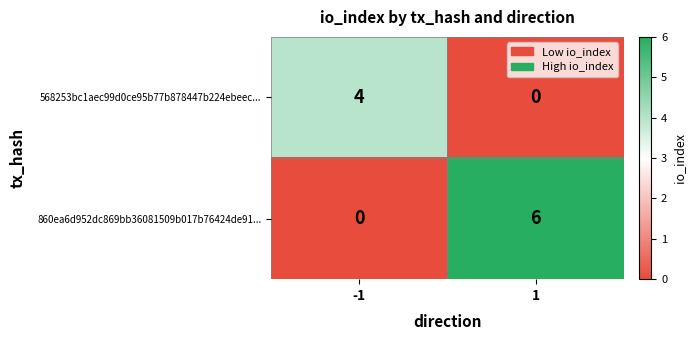

Rank the series at 1 from highest to lowest value.

860ea6d952dc869bb36081509b017b76424de91..., 568253bc1aec99d0ce95b77b878447b224ebeec...